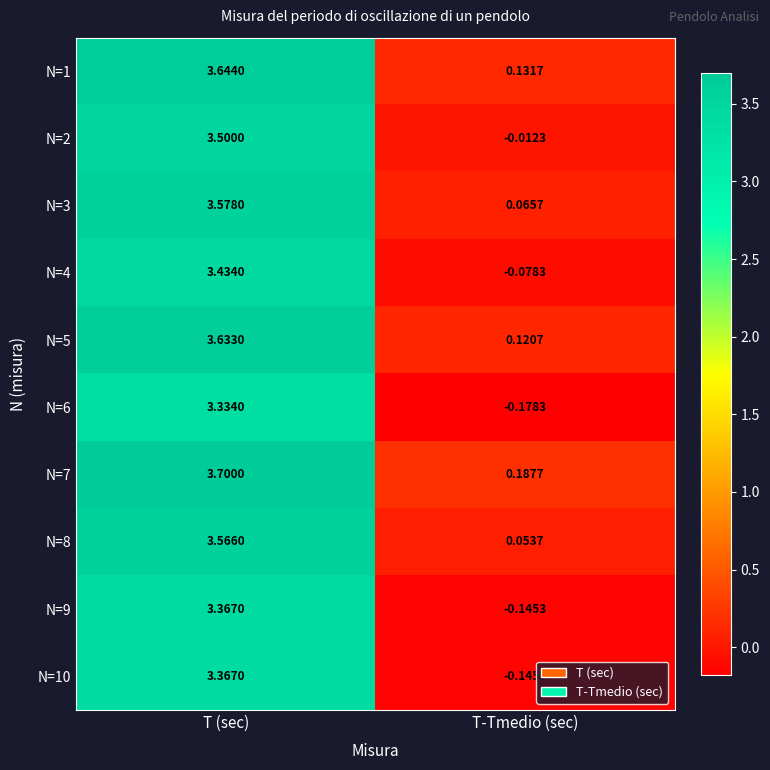

Which label corresponds to the largest value in the chart?

T (sec)